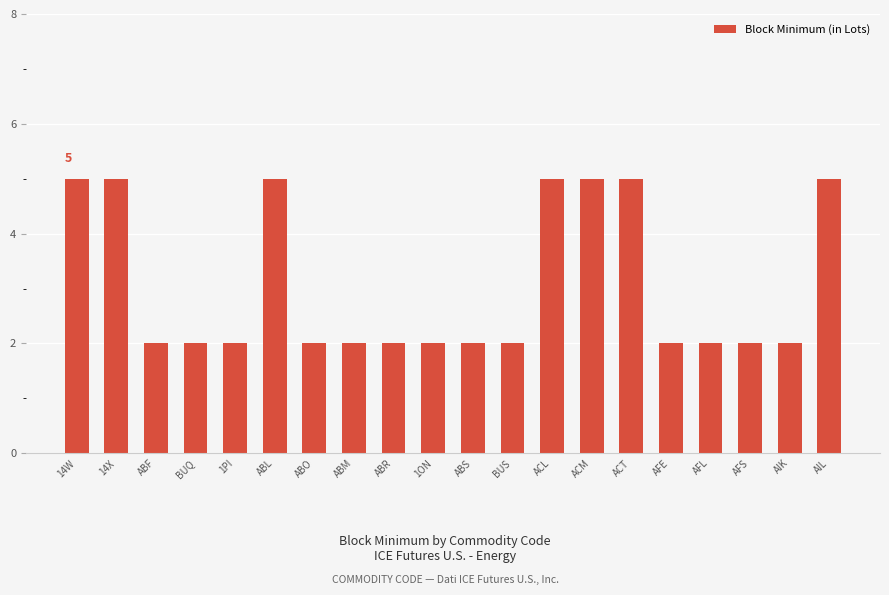

What is the average value?

3